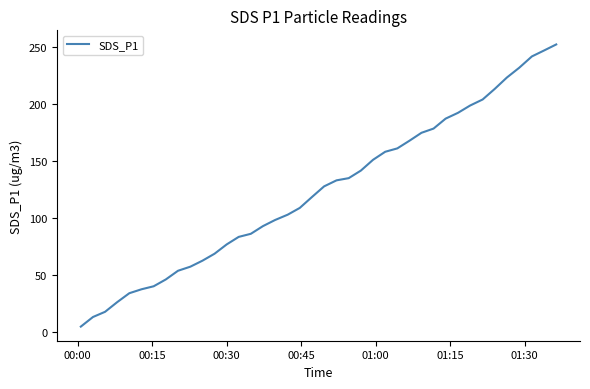

What is the difference between the maximum and minimum values?

247.4